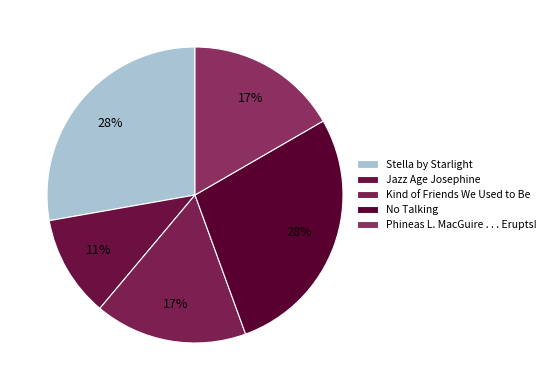

Is it true that Stella by Starlight is 28% of the pie?

True